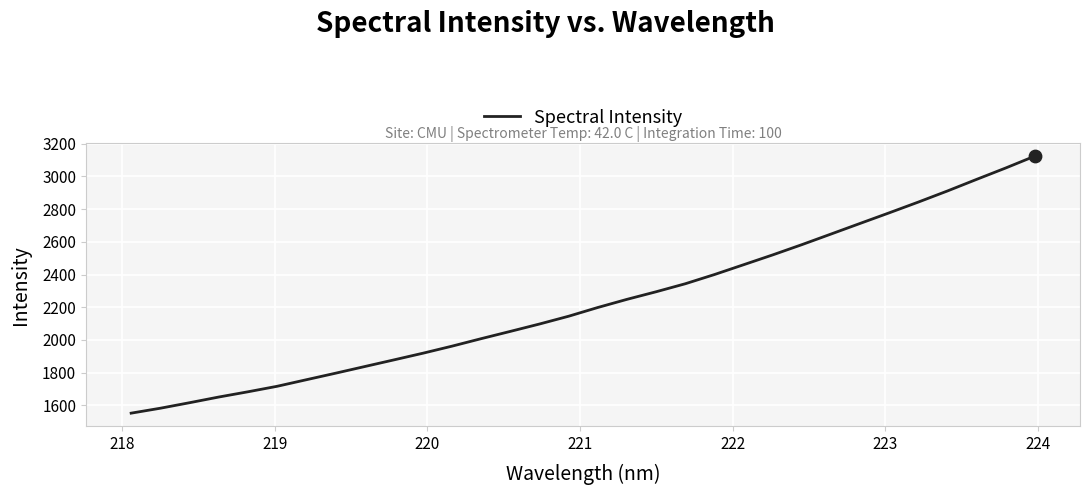

What is the minimum value shown in the chart?

1552.7